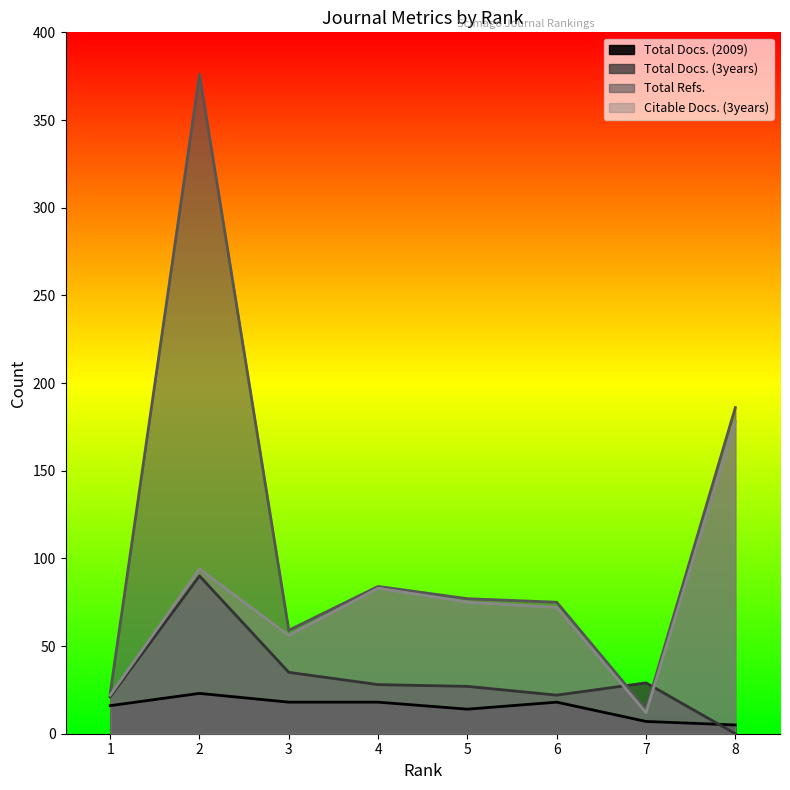

How many data points in Total Docs. (3years) are above 28?

3